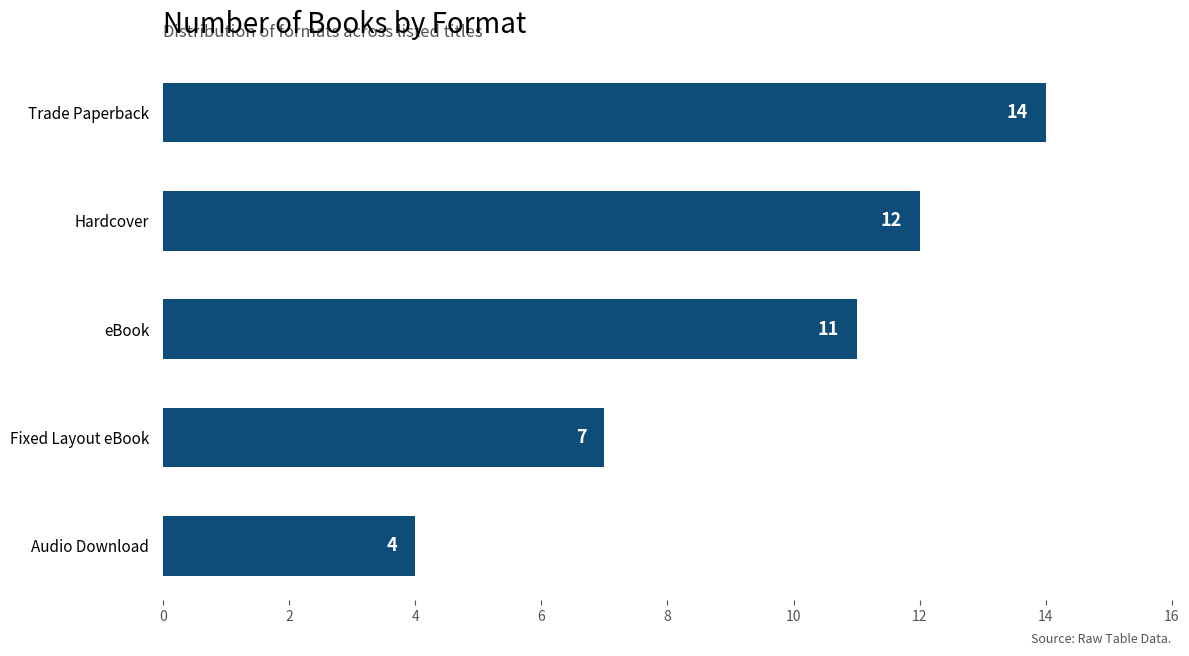

How many values are between 7 and 12?

3